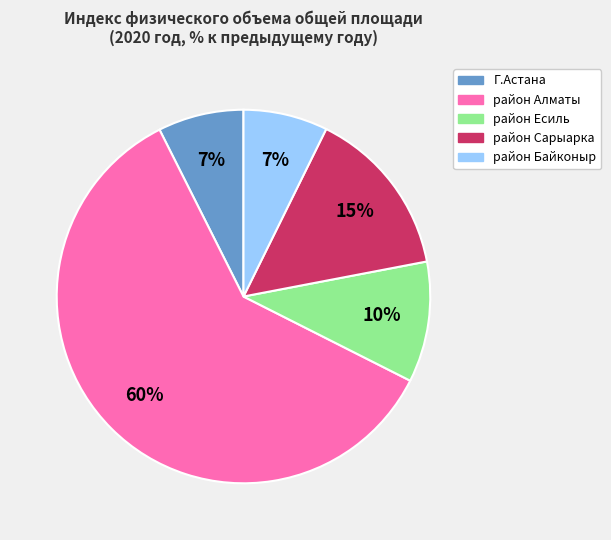

To the nearest percent, what is the average slice percentage?

20%